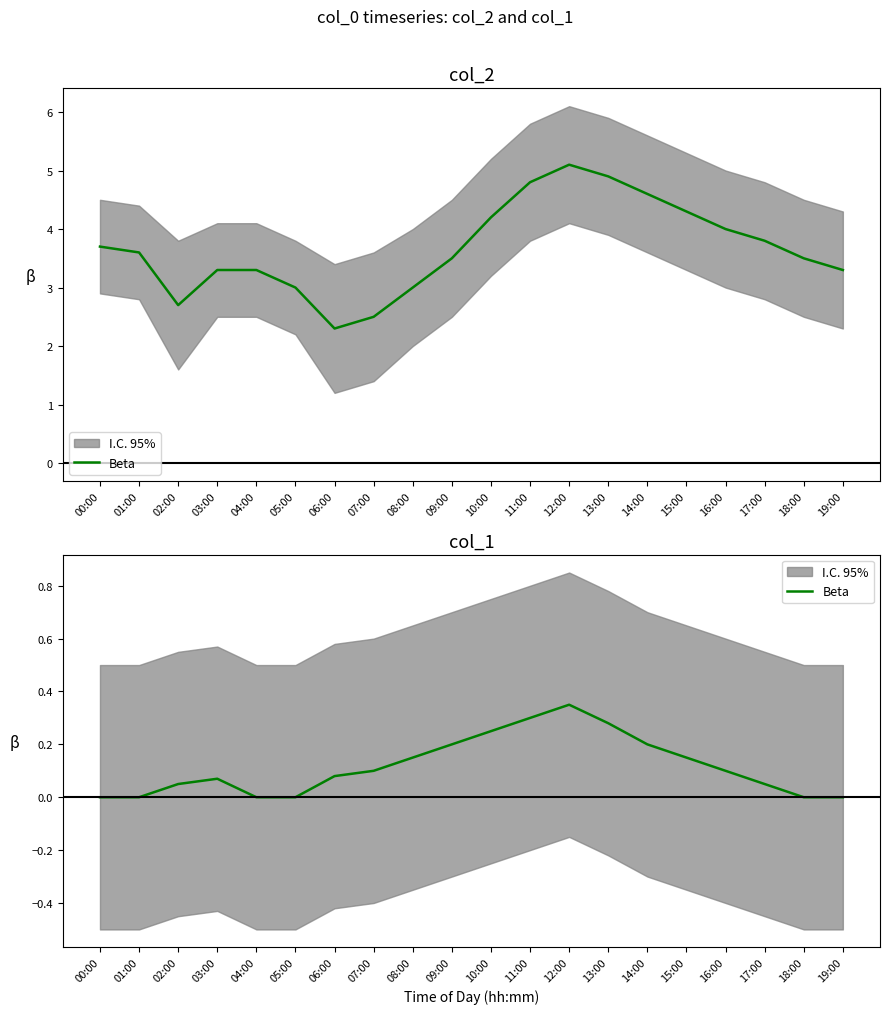

True or false: the data shows 0.2 at 00:00.

False